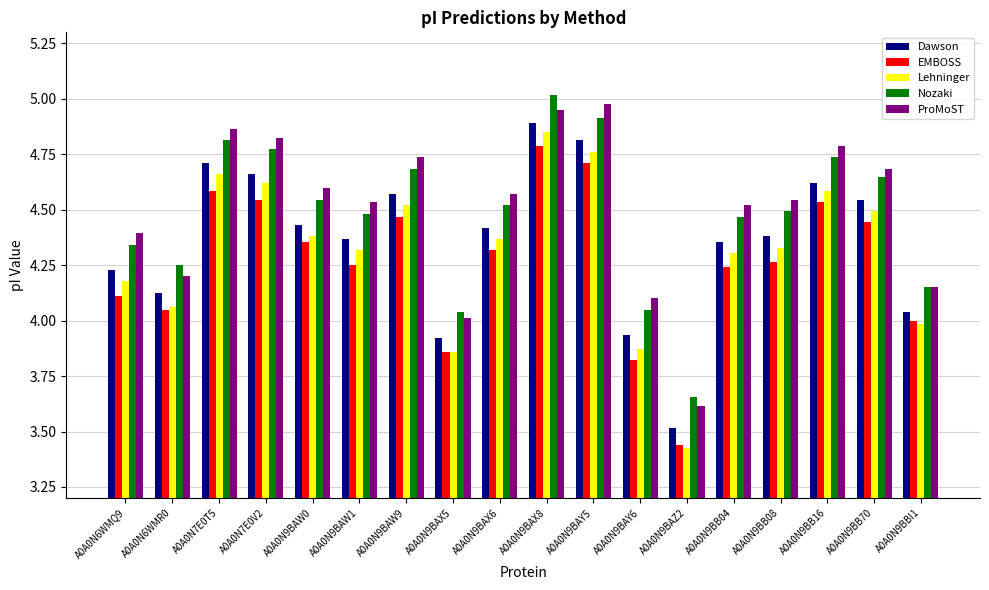

Which category has the lowest value across all series?

A0A0N9BAZ2